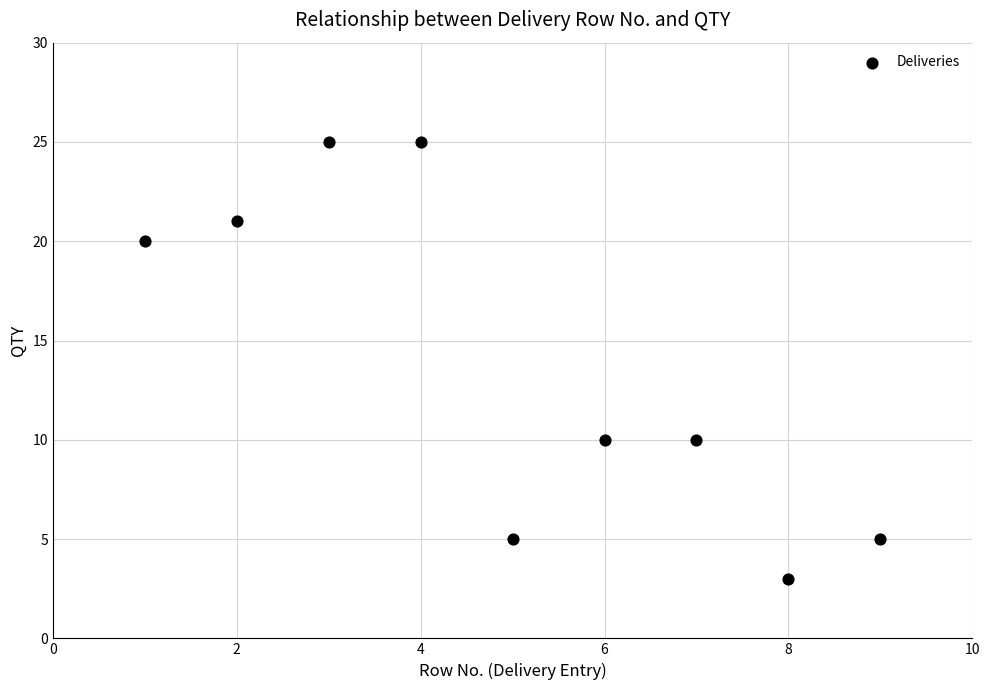

What is the range of X values (max minus min)?

8